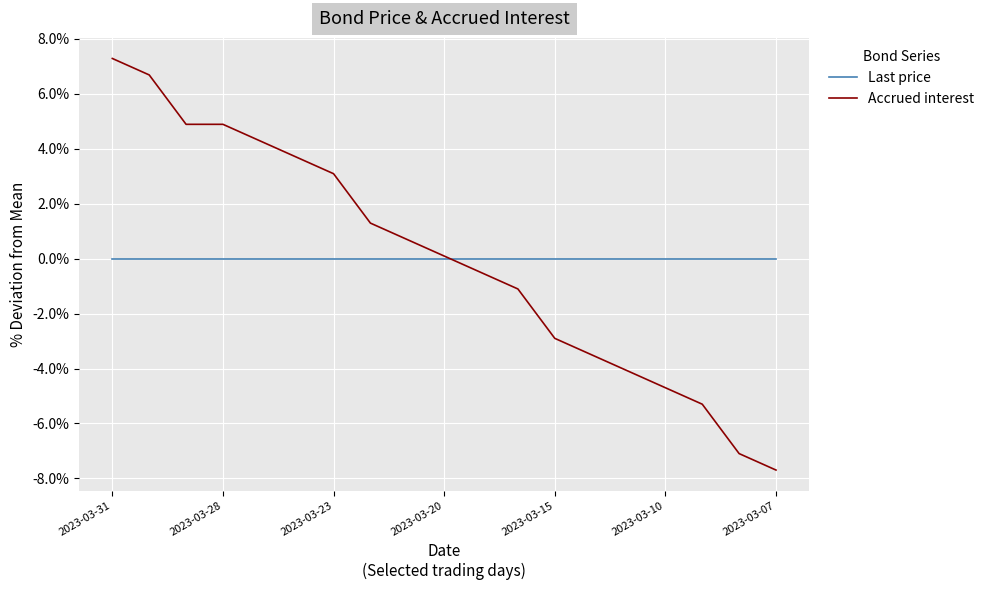

What is the maximum value shown in the chart?

7.3